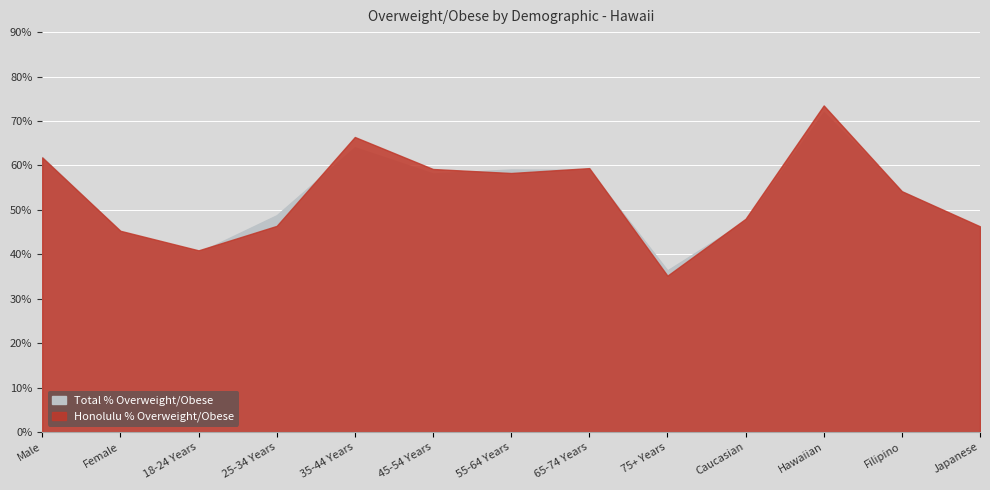

What is the label of the 10th point from the left?

Caucasian